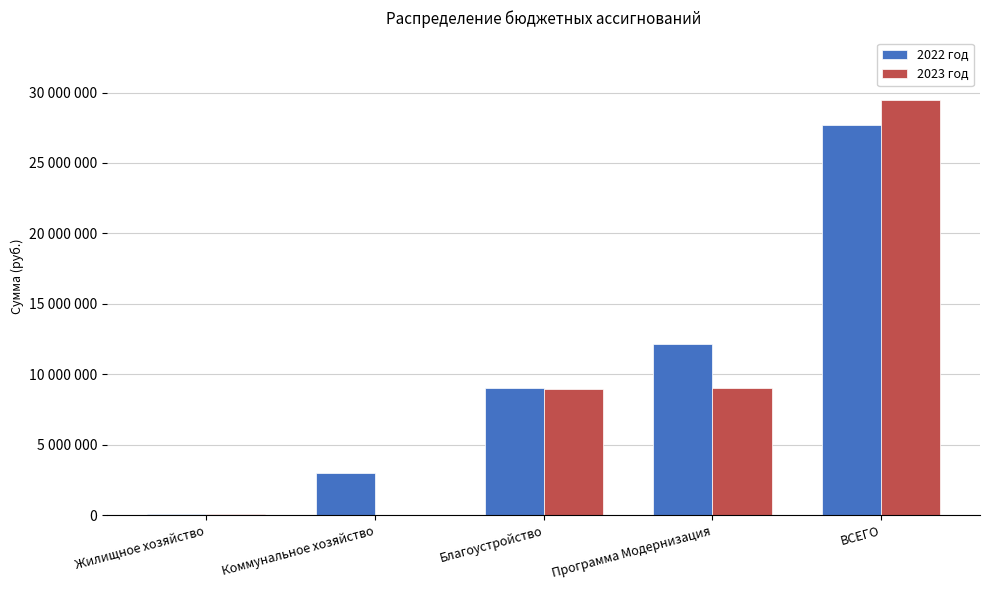

Reading right to left, what are all the values shown in this chart?

2022 год: 27693000	12147300	9050000	3000000	97300
2023 год: 29475000	9047300	8950000	0	97300